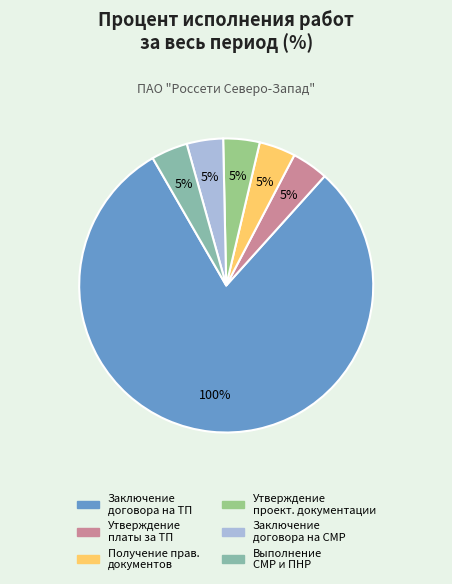

How many segments does this pie chart have?

6